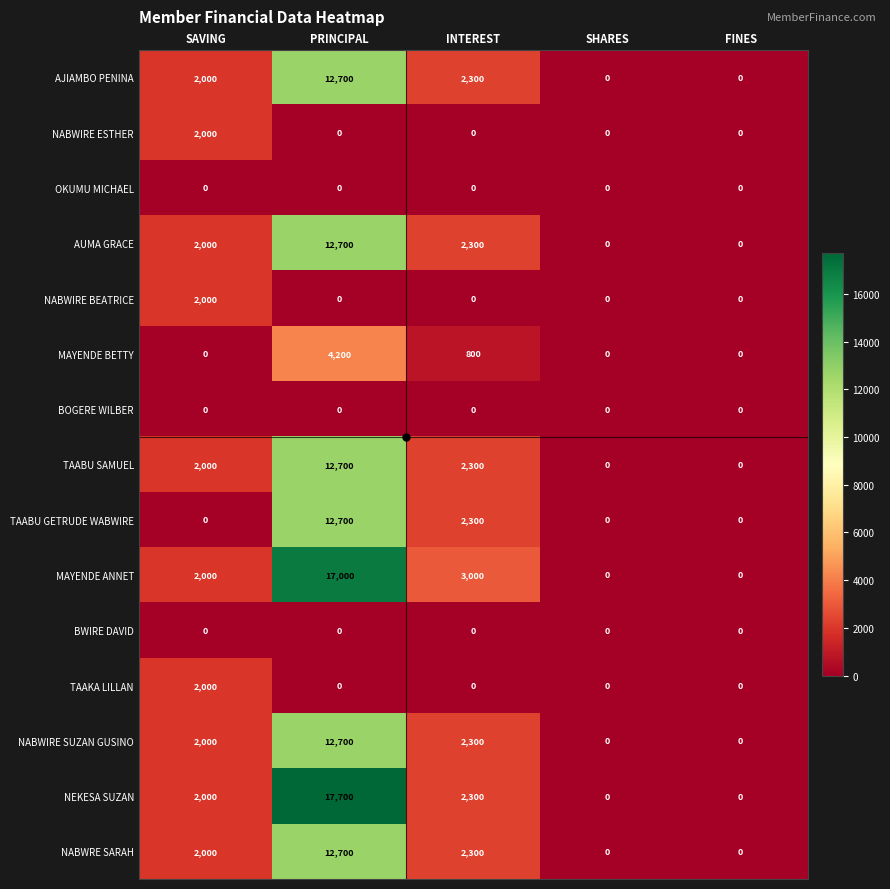

The TAABU SAMUEL series shows 2300 at INTEREST. True or false?

True